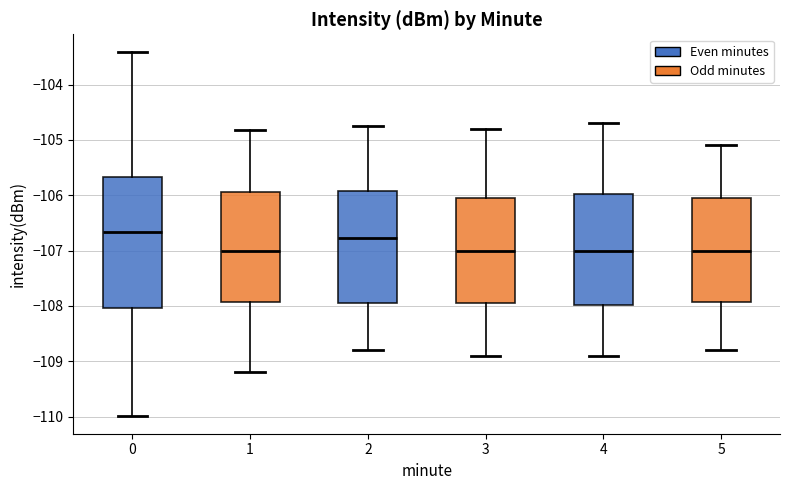

Where is the lower edge of the box at x = 1 on the y-axis? The values are not printed on the chart, so give them approximately, as read against the axis.

-107.9